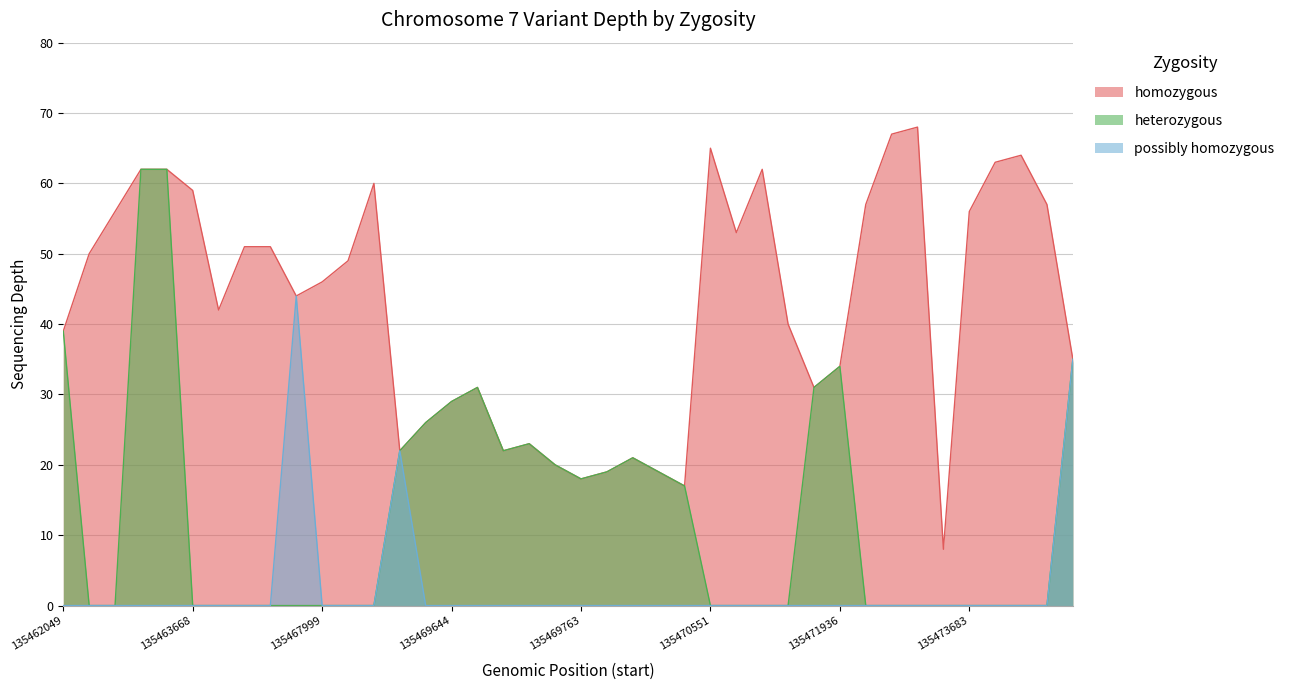

At which category is the sum across all series the highest?

135463479